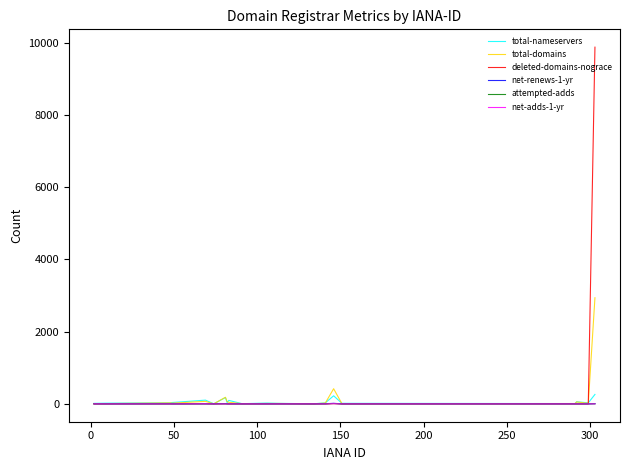

Which series has the largest range (max minus min)?

deleted-domains-nograce